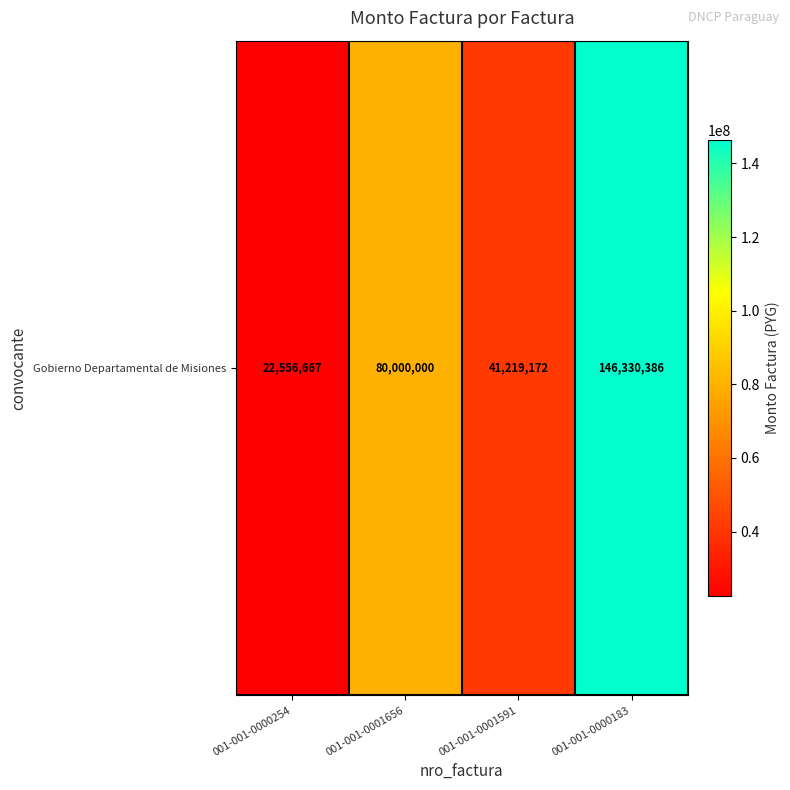

What is the difference between the values at 001-001-0000183 and 001-001-0000254?

123773719